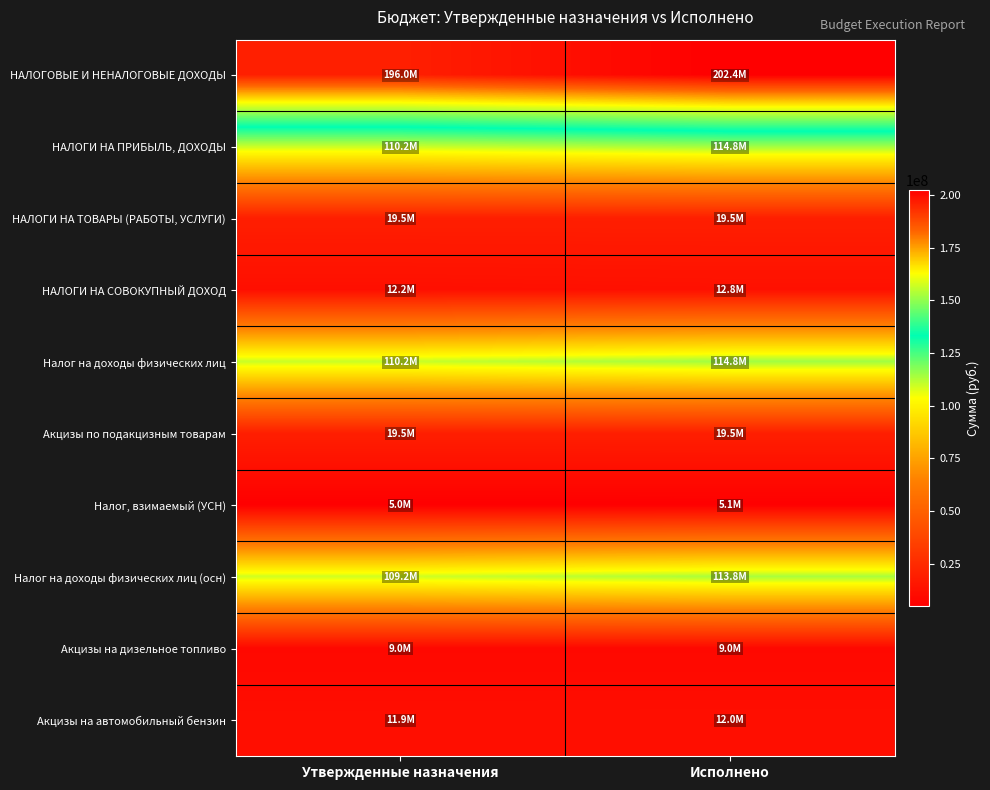

Which series has the largest total across all categories?

НАЛОГОВЫЕ И НЕНАЛОГОВЫЕ ДОХОДЫ